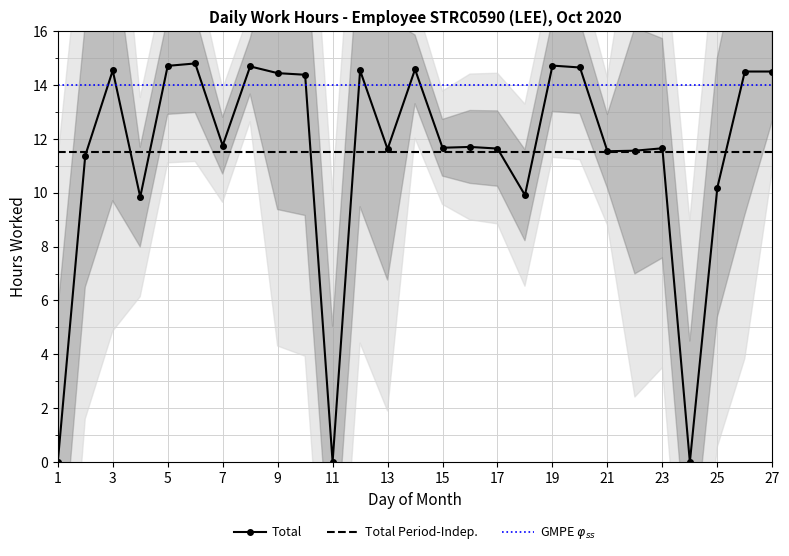

True or false: Total has a value of 11.8 at 7.

True